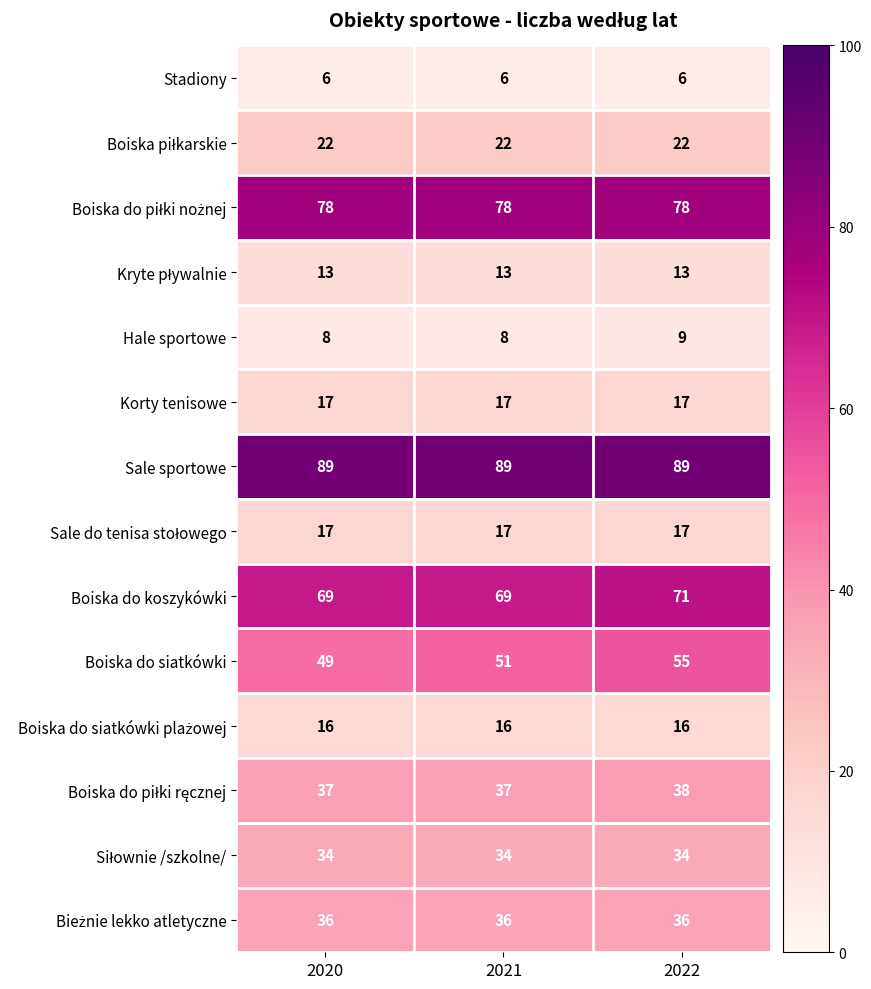

True or false: Boiska do siatkówki has a value of 49 at 2020.

True